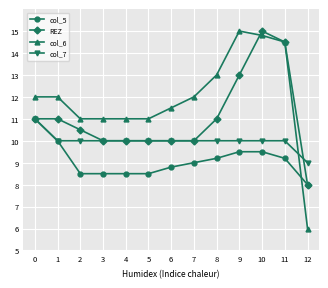

Does the chart have visible grid lines?

Yes